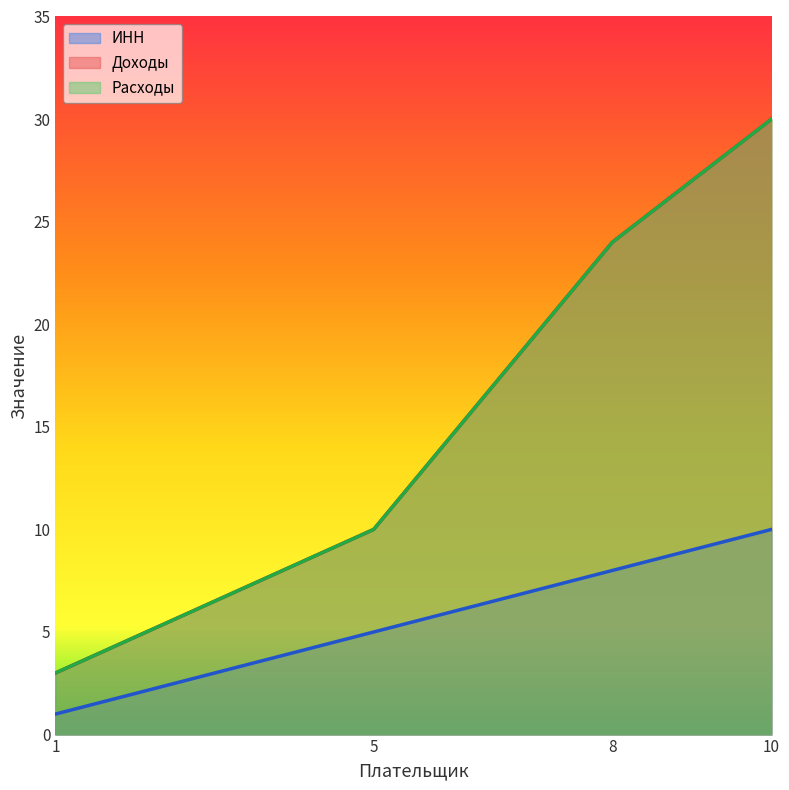

At how many categories does at least one series exceed 16?

2